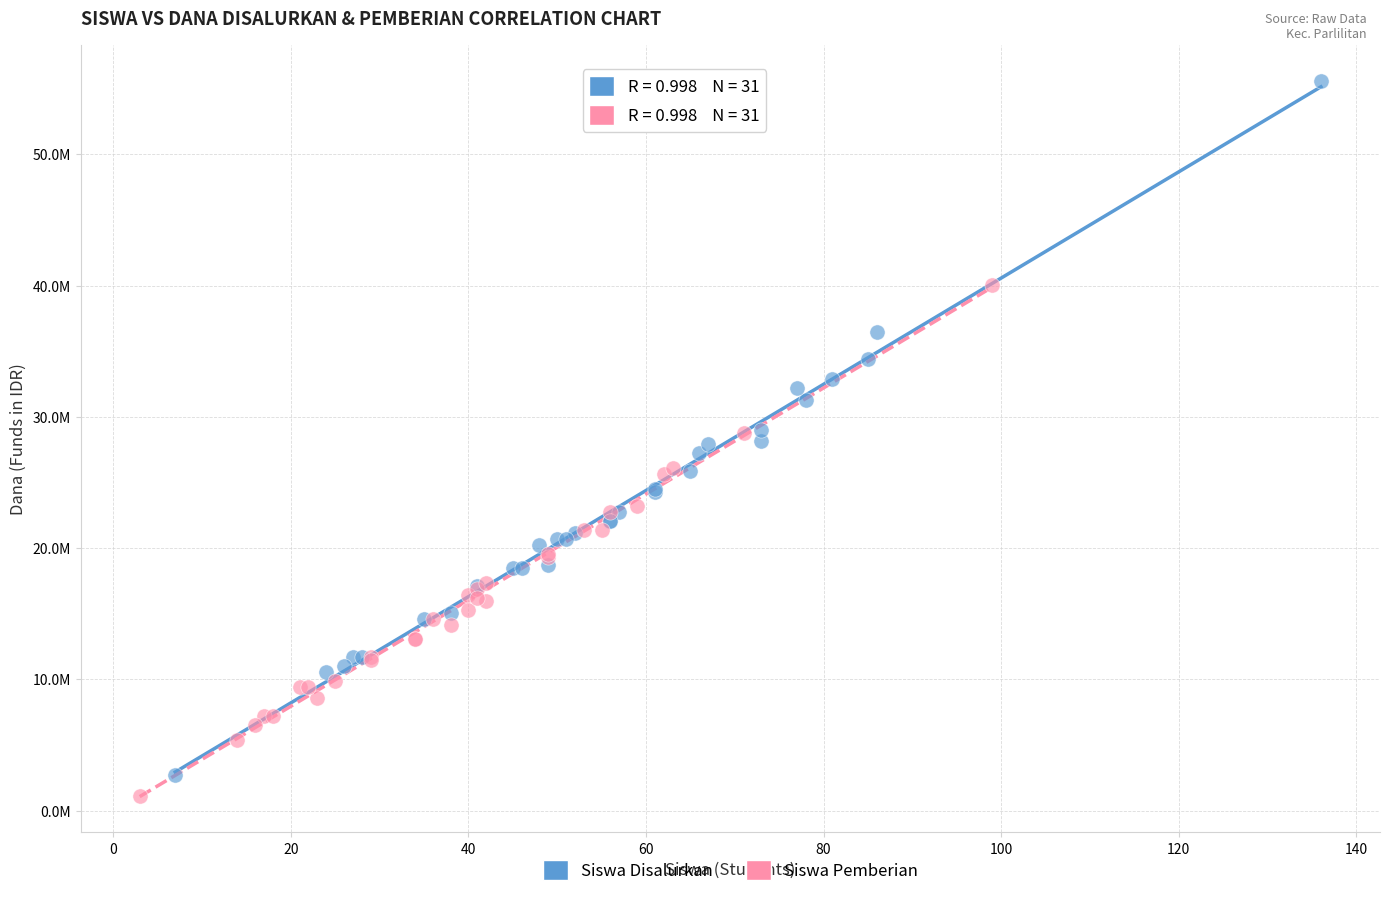

Which series has the largest Y range (max minus min)?

Siswa Disalurkan